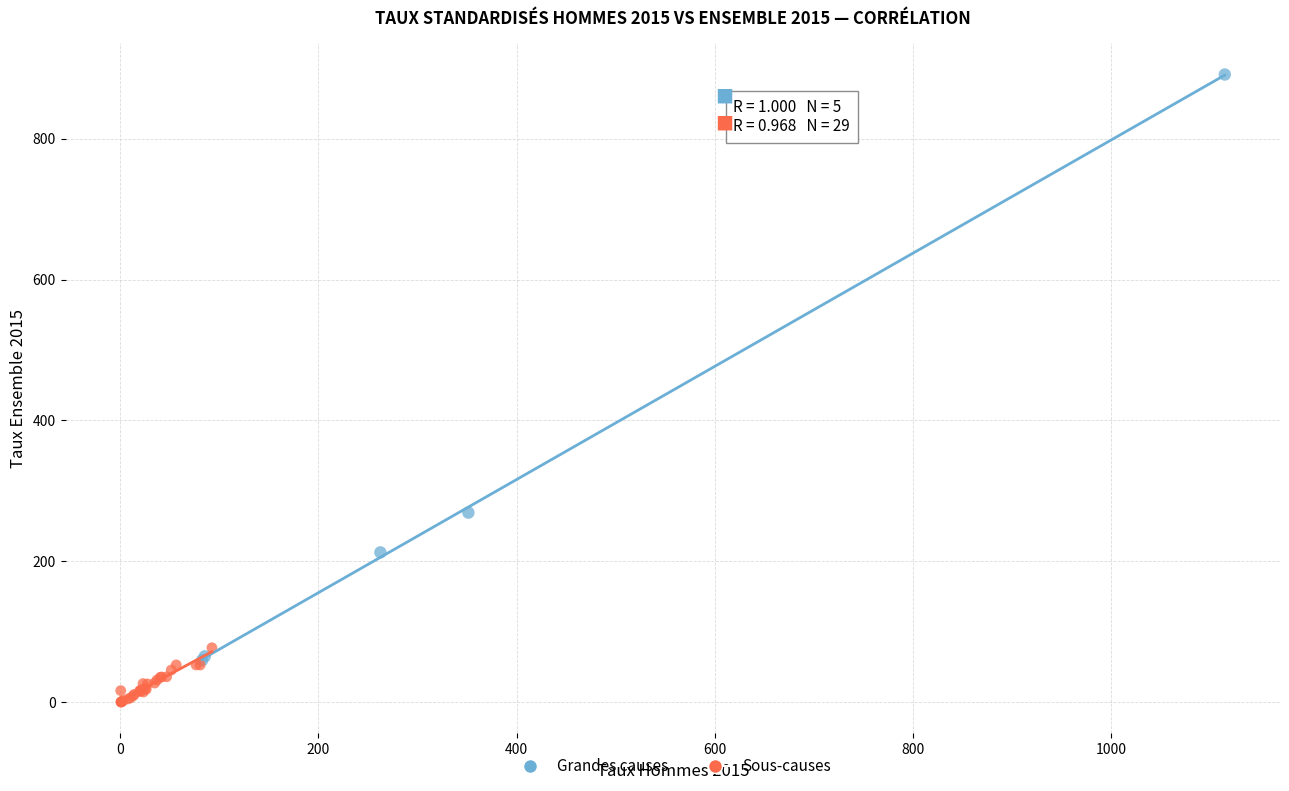

Which series reaches the minimum Y coordinate?

Sous-causes